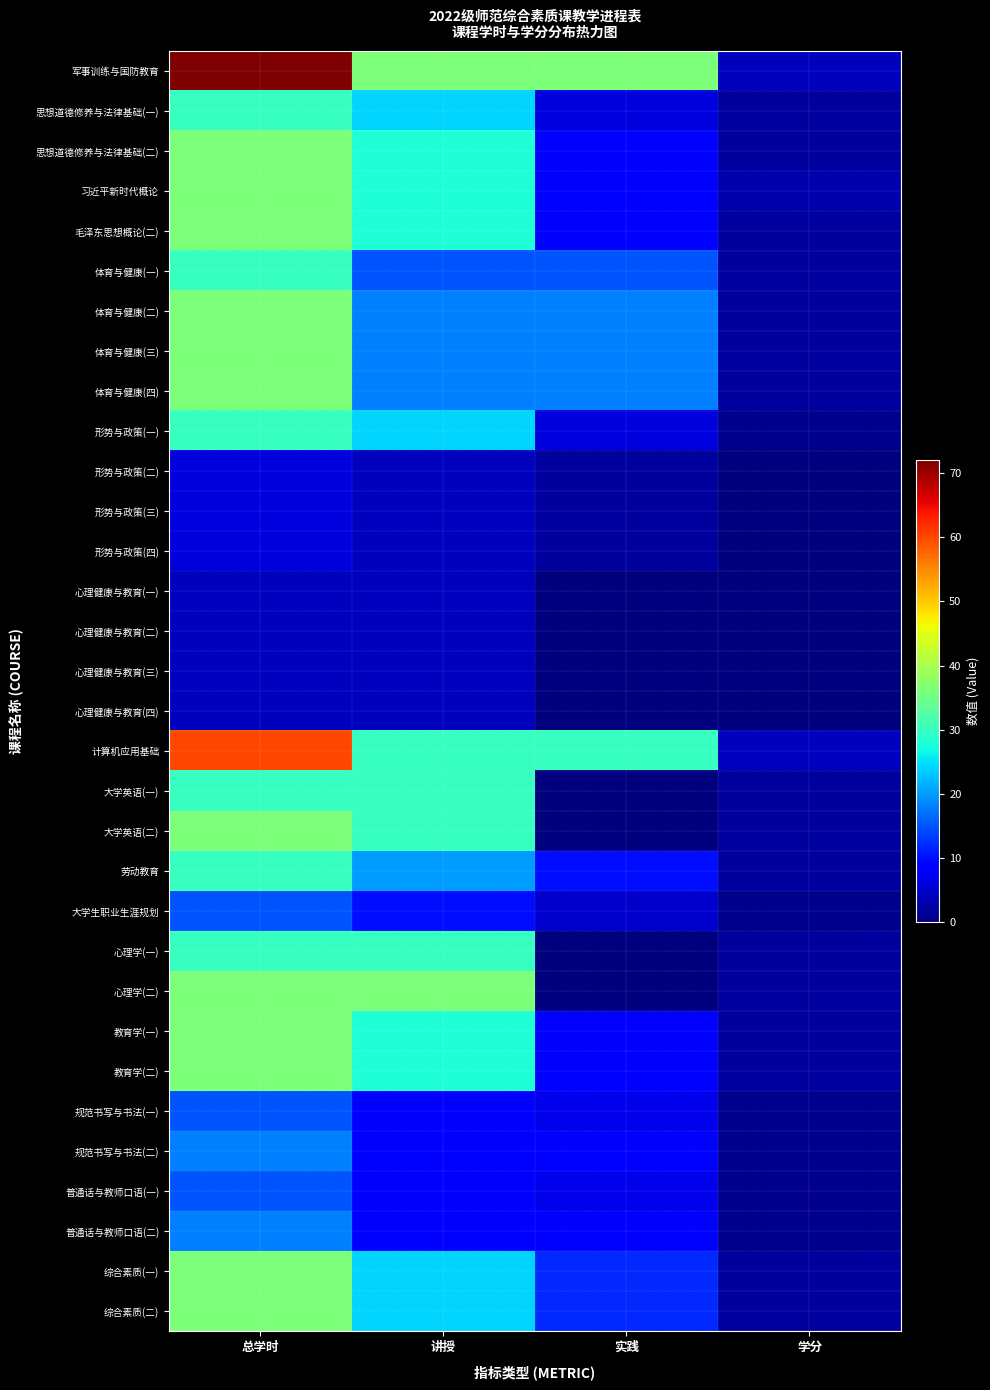

Count the number of data series in this chart.

32